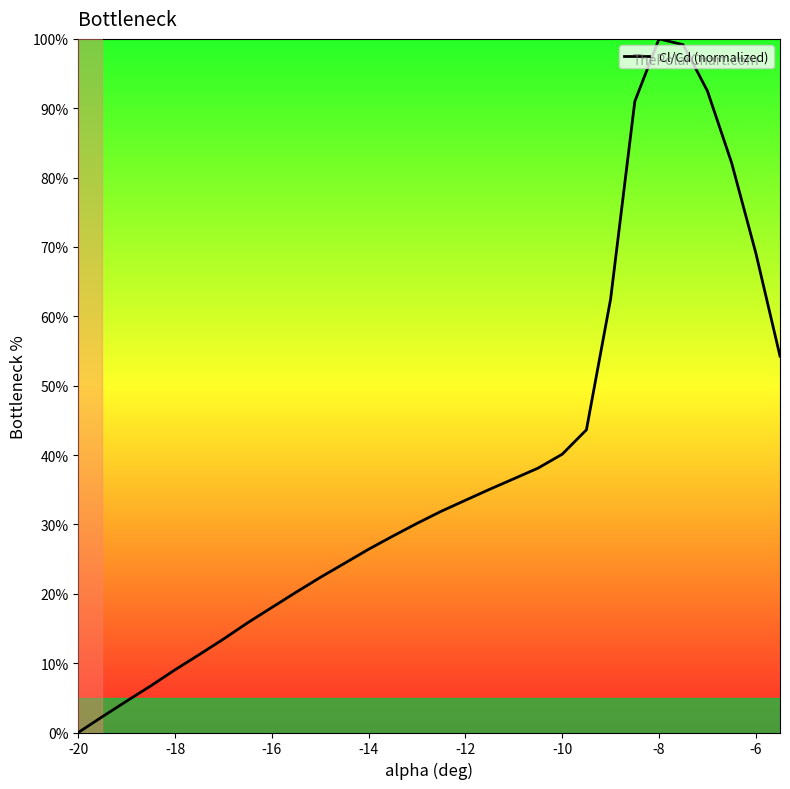

What is the maximum value shown in the chart?

100.0